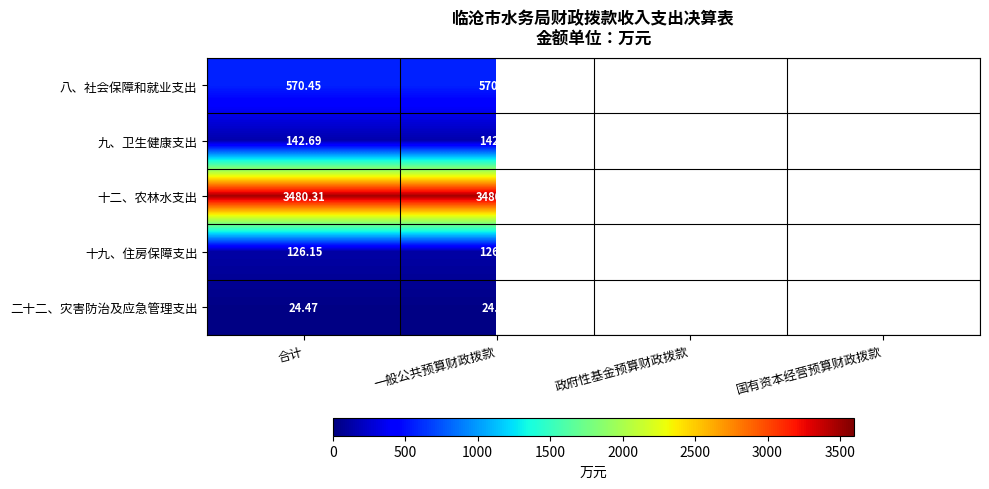

Is the value of 九、卫生健康支出 at 合计 greater than the value of 十九、住房保障支出 at 合计?

Yes